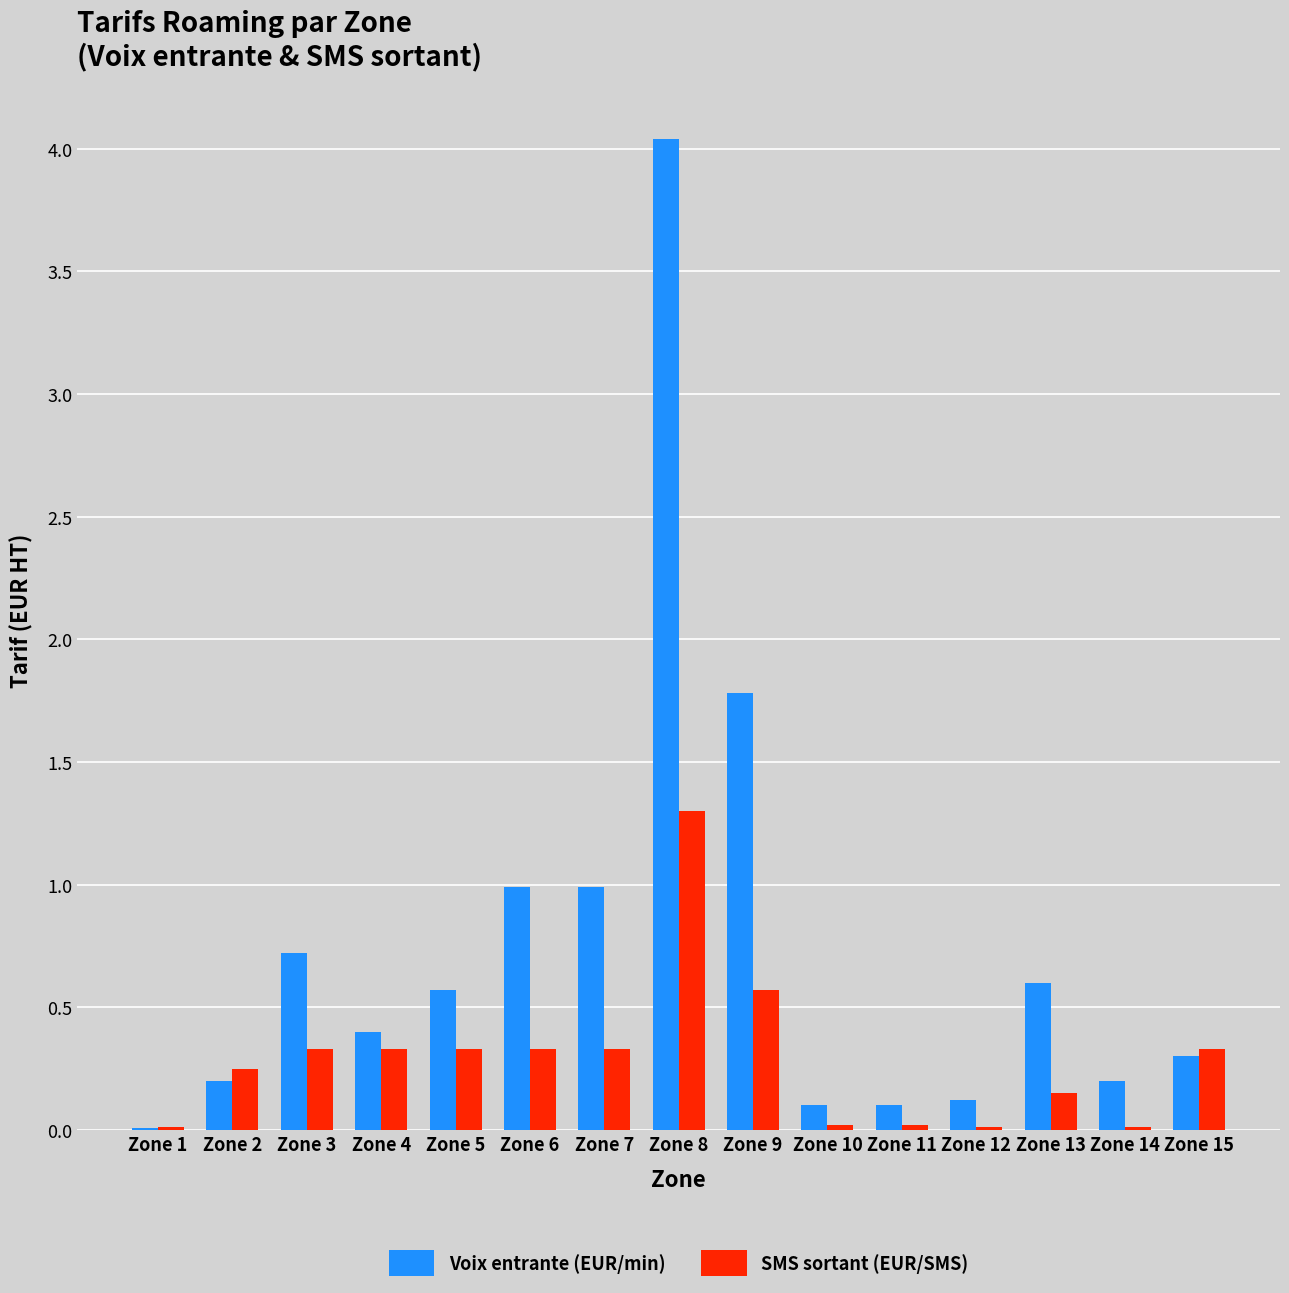

Is the value of SMS sortant (EUR/SMS) at Zone 3 greater than the value of Voix entrante (EUR/min) at Zone 2?

Yes